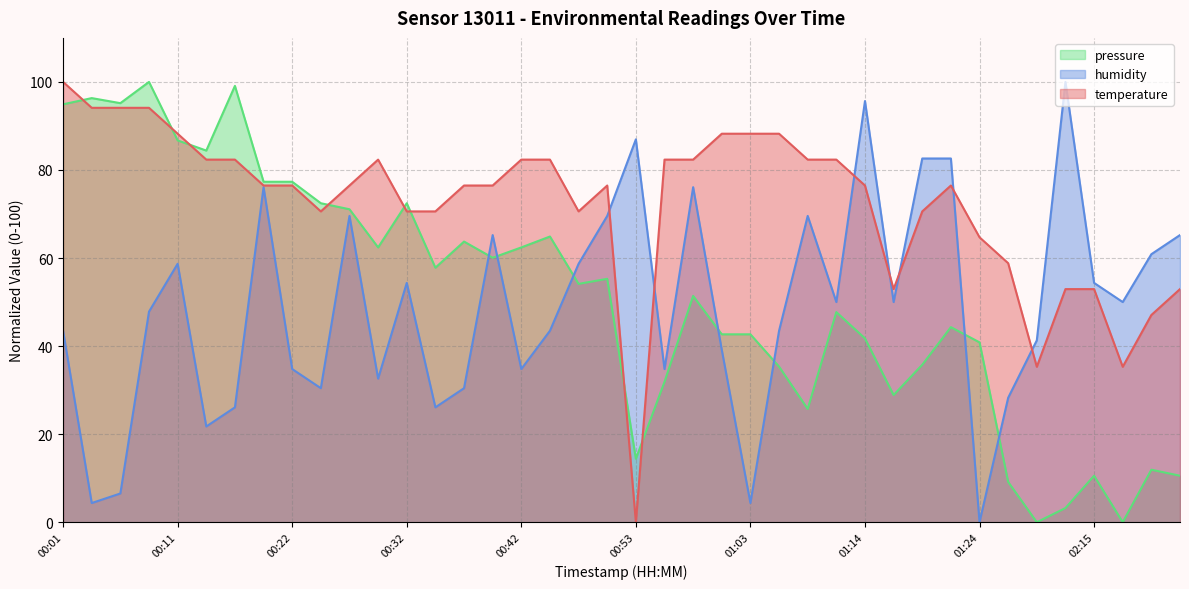

At which label does temperature first exceed 76?

00:01